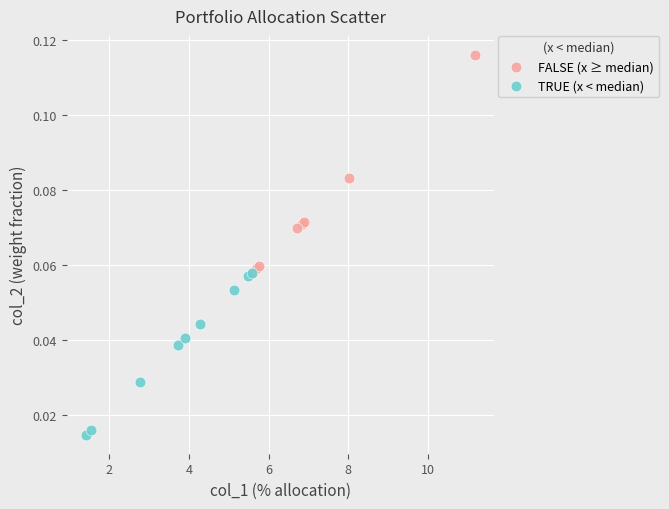

Which series reaches the minimum Y coordinate?

TRUE (x < median)